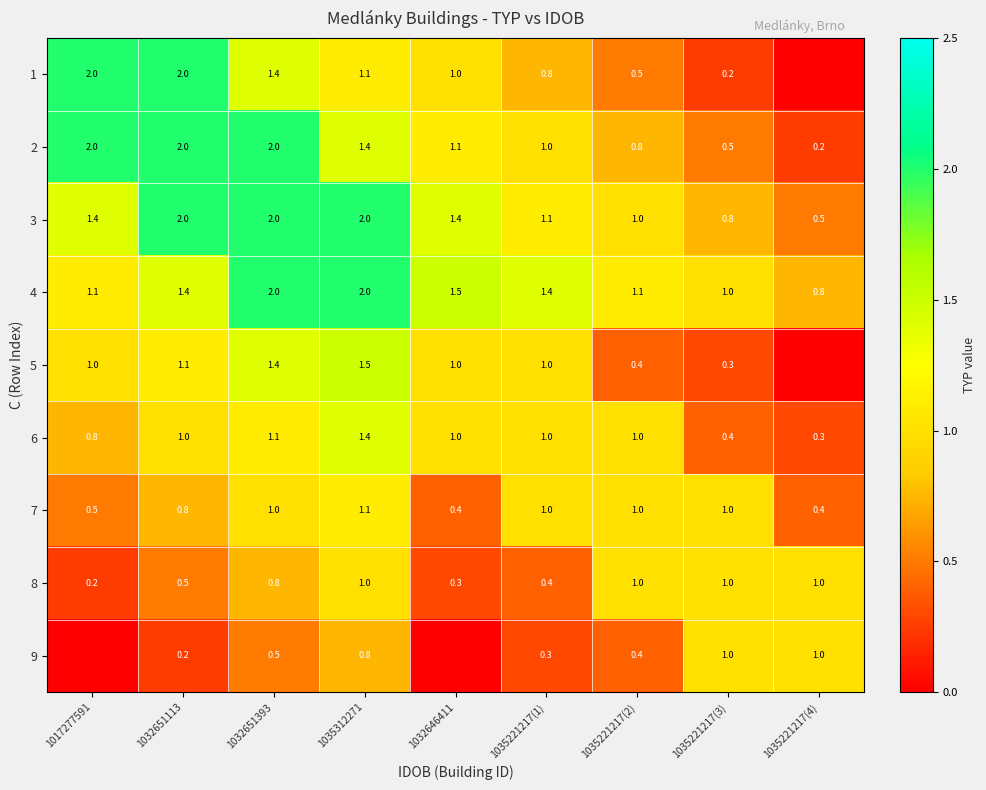

At how many categories does at least one series exceed 1?

7